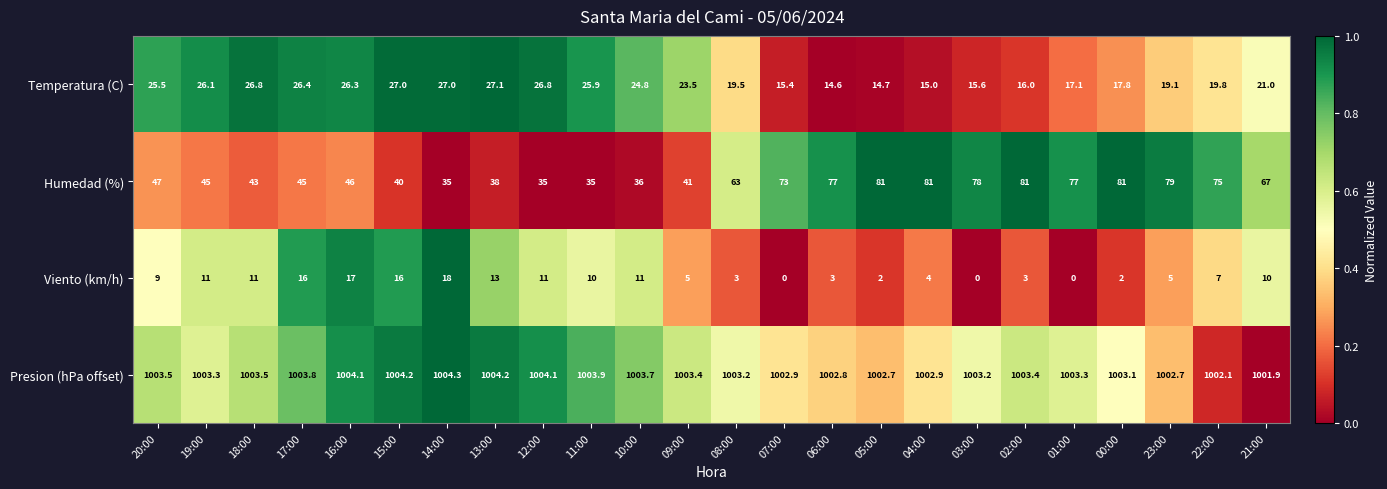

Rank the series at 01:00 from highest to lowest value.

Presion (hPa offset), Humedad (%), Temperatura (C), Viento (km/h)